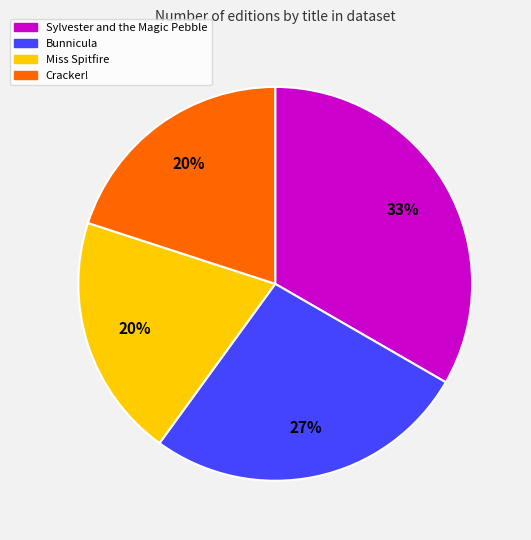

Which has a higher value, Cracker! or Bunnicula?

Bunnicula